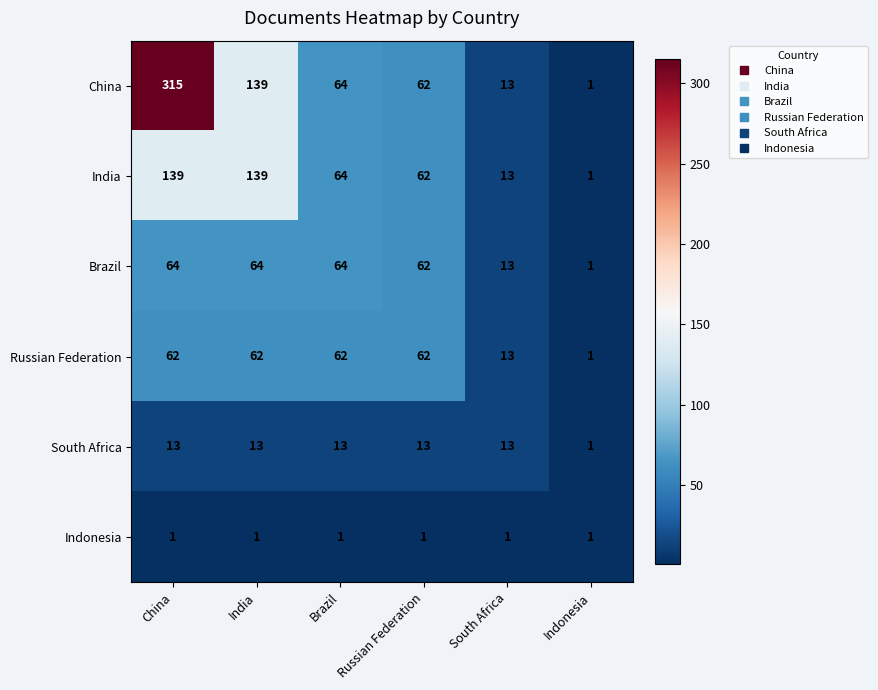

Is it true that Indonesia equals 2 at China?

False